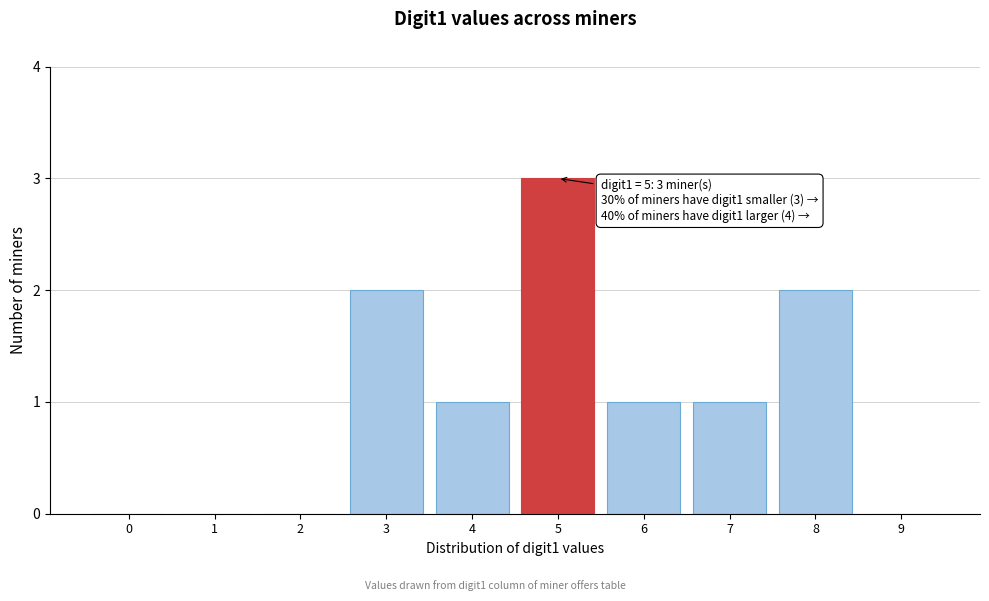

Reading left to right, list all the values displayed in this chart.

0=0	1=0	2=0	3=2	4=1	5=3	6=1	7=1	8=2	9=0